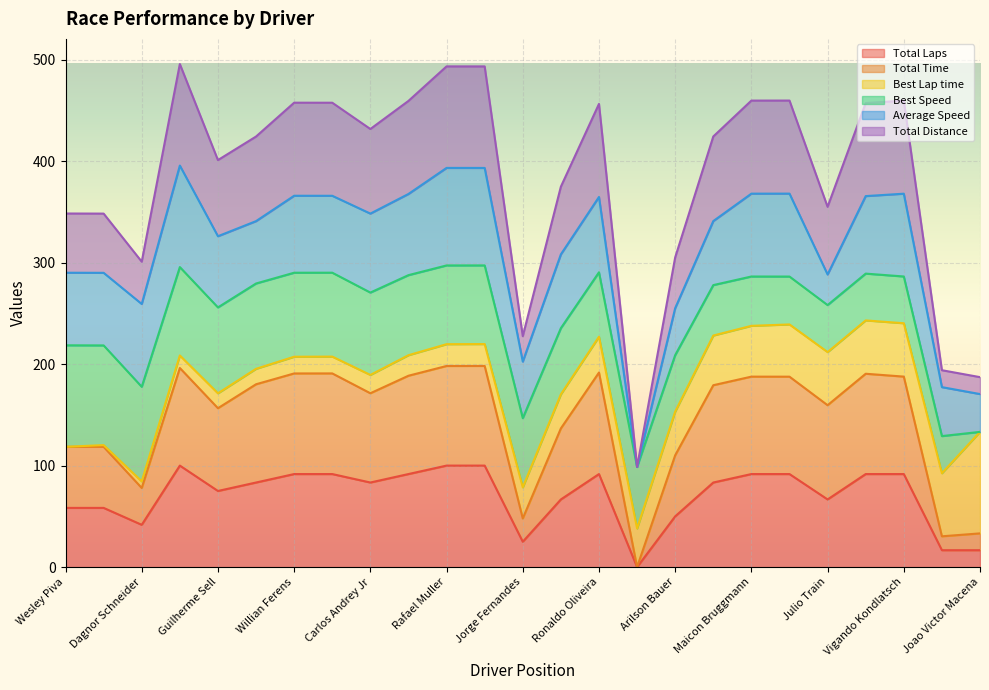

Does the chart display data point markers on the line(s)?

No